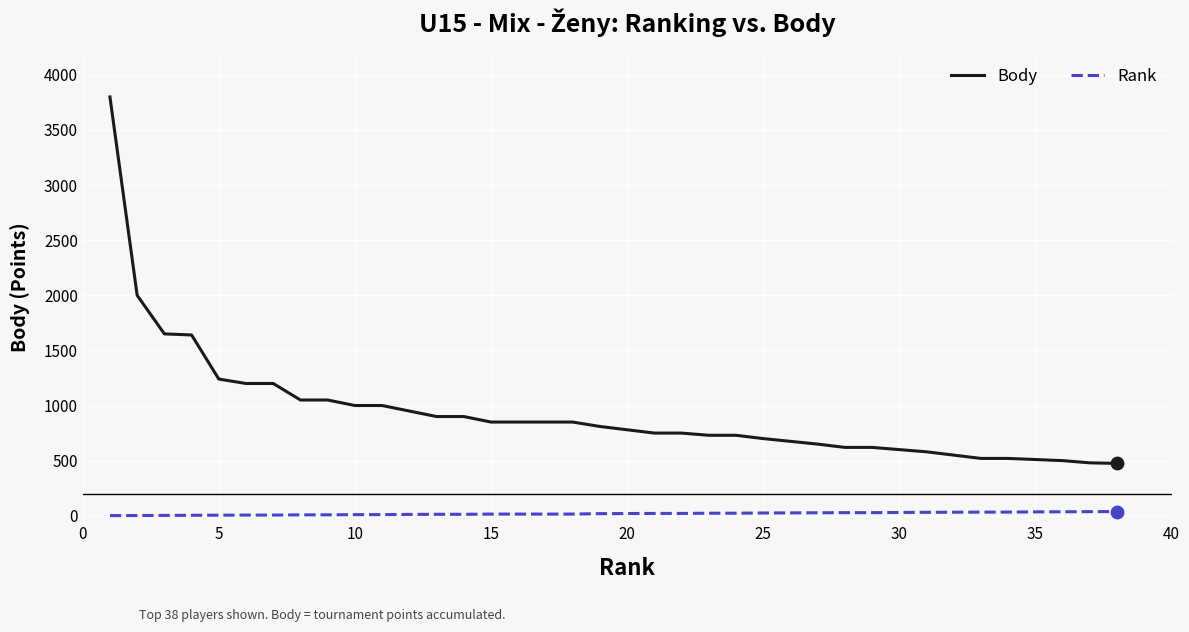

At how many categories does at least one series exceed 2533?

1